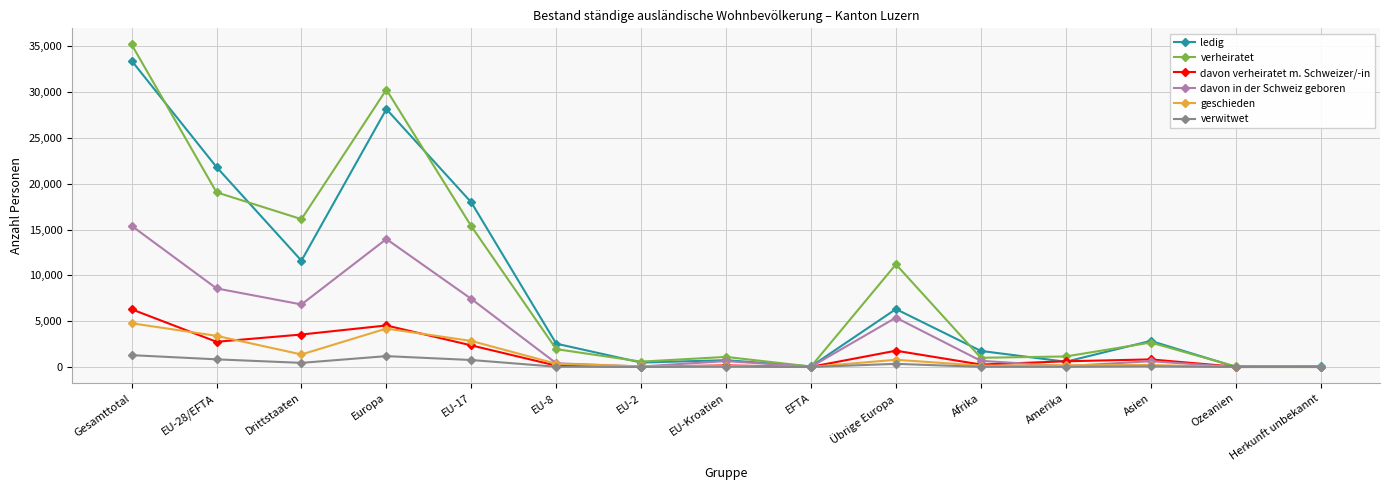

At which category is the sum across all series the highest?

Gesamttotal